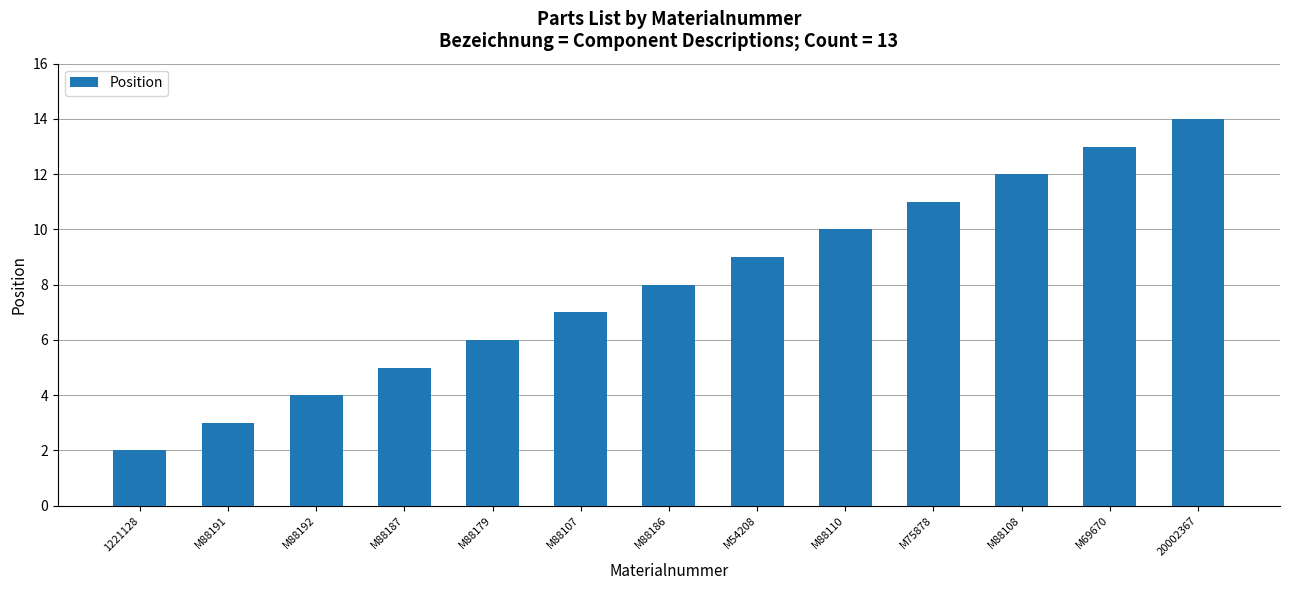

The chart shows a value of 6 at M88179. True or false?

True